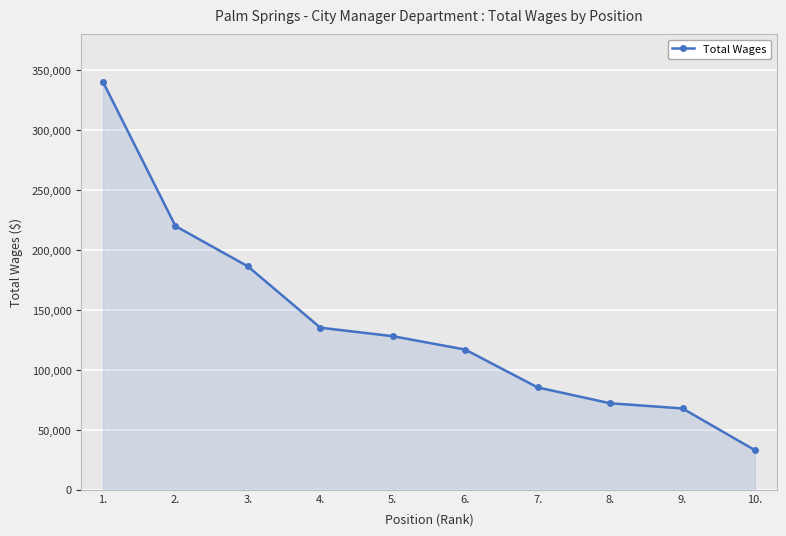

List the labels in order of value, smallest first.

10., 9., 8., 7., 6., 5., 4., 3., 2., 1.